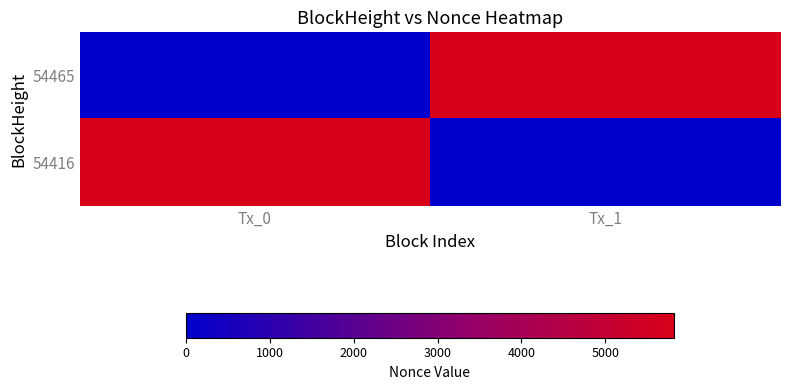

Which series has the largest range (max minus min)?

54465